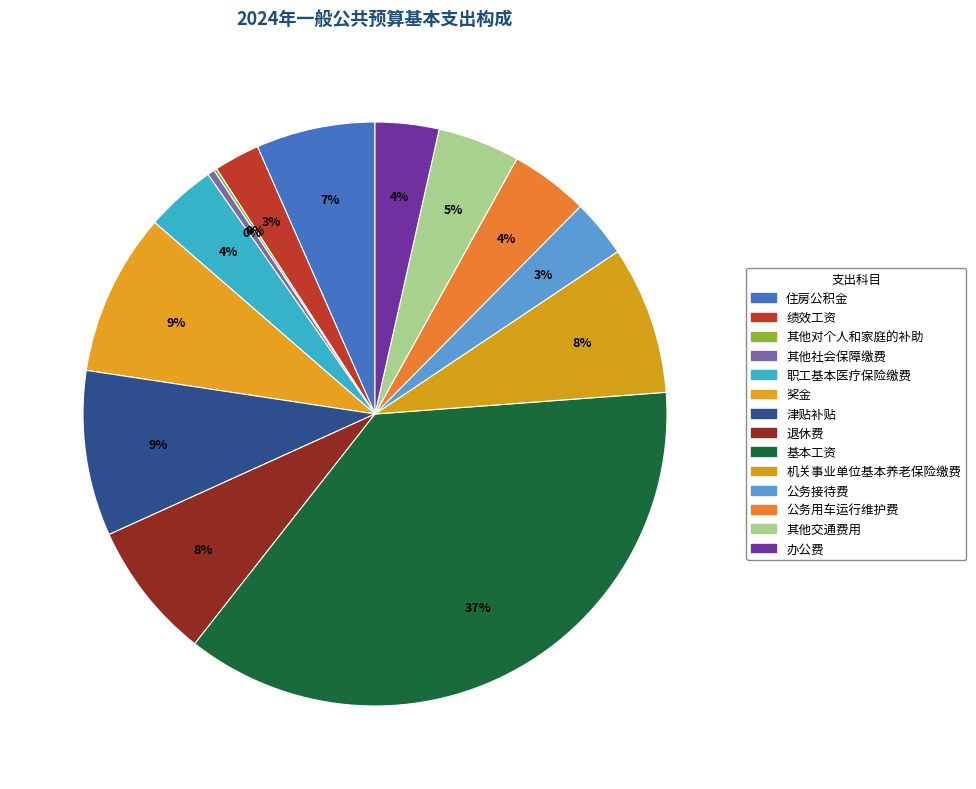

To the nearest percent, what percentage of the pie is 公务用车运行维护费?

4%